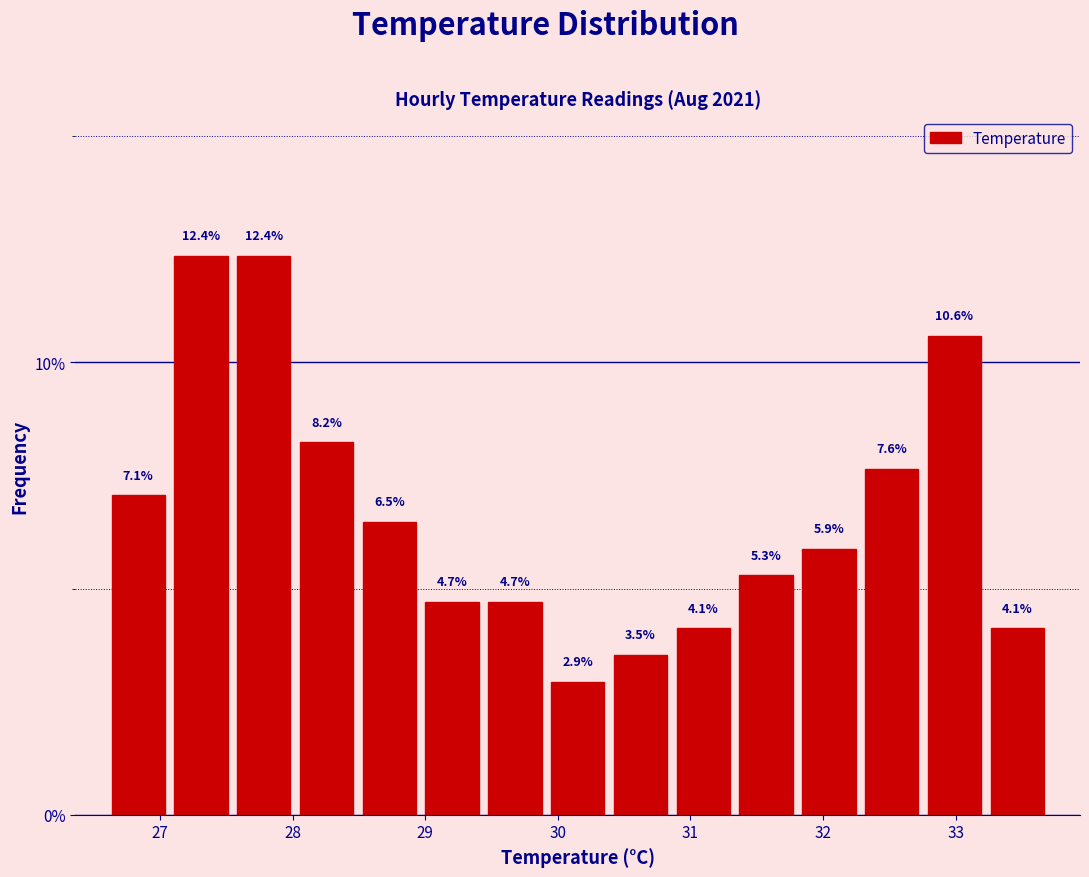

Reading left to right, list every bar in this chart as the range it spans on the x-axis followed by its height. The bar edges are not printed on the chart, so give them approximately, as read against the axis.

26.6 to 27.1: 7.1
27.1 to 27.5: 12.4
27.5 to 28.0: 12.4
28.0 to 28.5: 8.2
28.5 to 29.0: 6.5
29.0 to 29.4: 4.7
29.4 to 29.9: 4.7
29.9 to 30.4: 2.9
30.4 to 30.9: 3.5
30.9 to 31.3: 4.1
31.3 to 31.8: 5.3
31.8 to 32.3: 5.9
32.3 to 32.8: 7.6
32.8 to 33.2: 10.6
33.2 to 33.7: 4.1